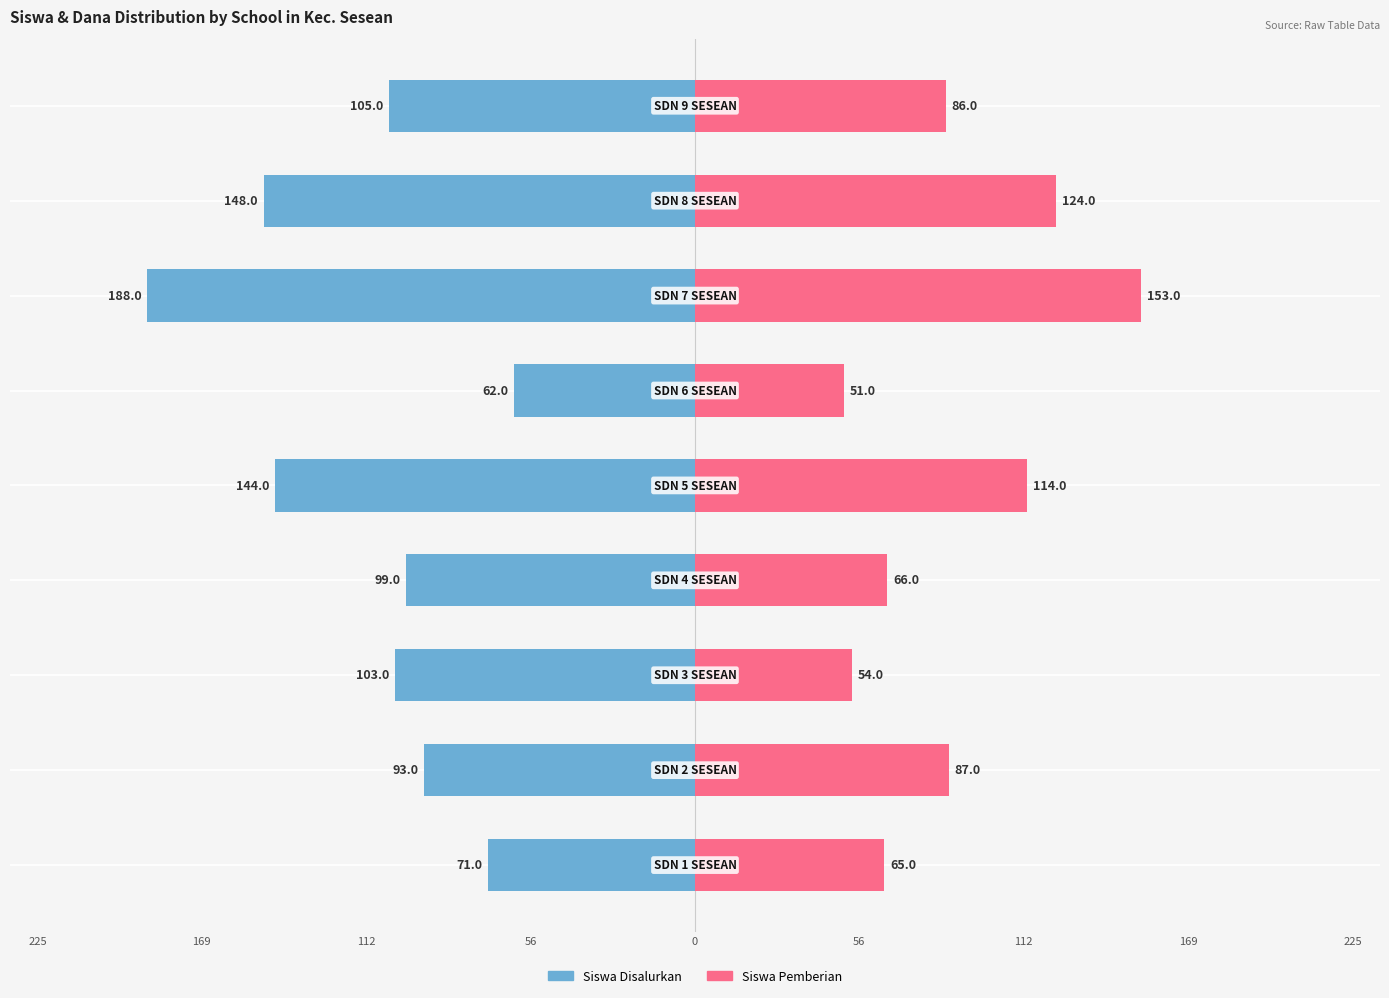

What is the sum of all Siswa Pemberian values?

800